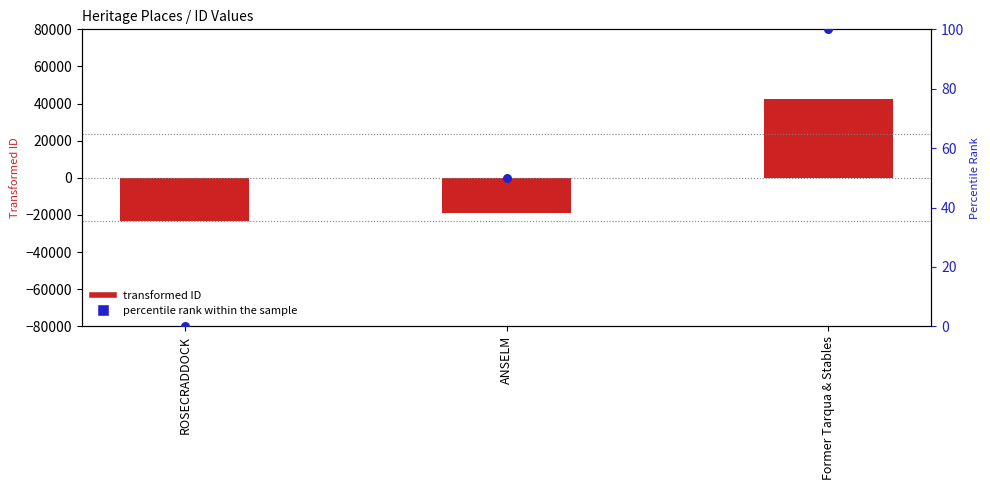

What are all the series names shown in the legend?

transformed ID, percentile rank within the sample